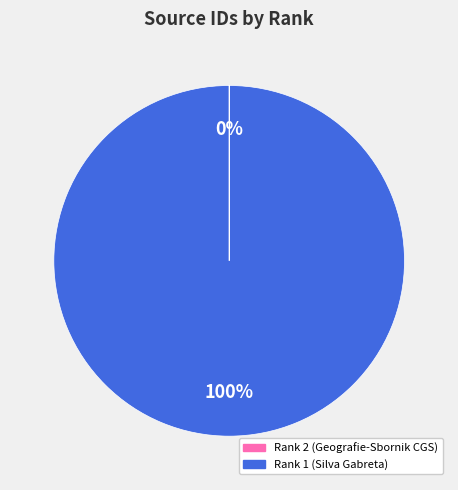

What is the majority slice?

Rank 1 (Silva Gabreta)